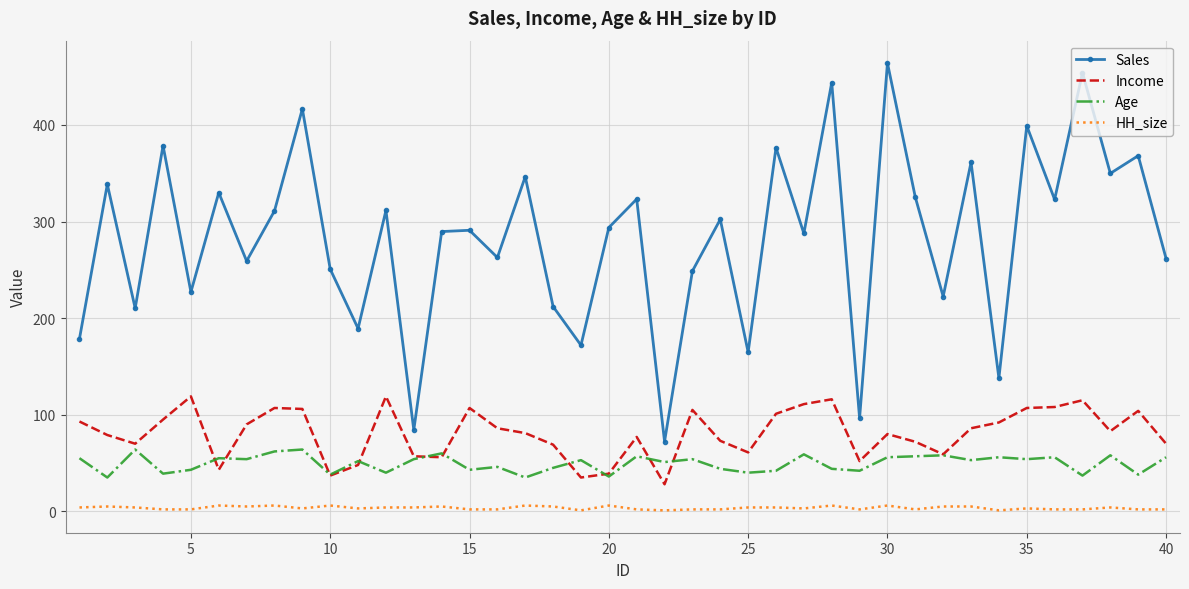

Which series has the largest range (max minus min)?

Sales